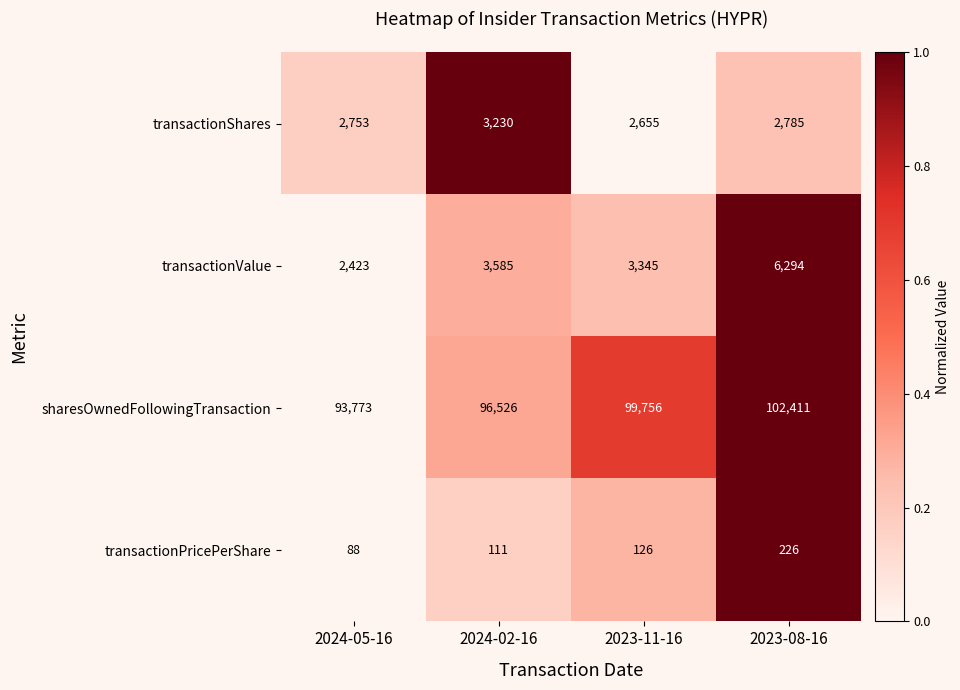

Read the transactionPricePerShare value at 2023-08-16.

226